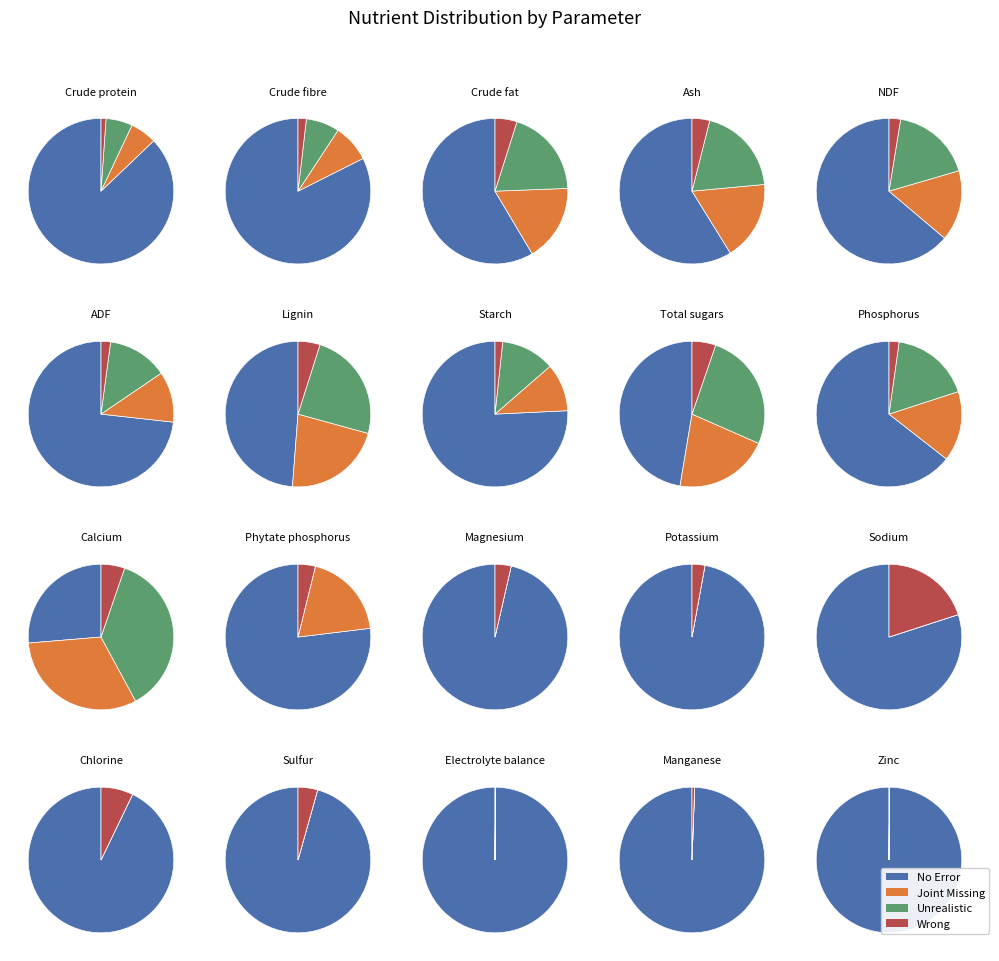

Does Sulfur represent more than half of the total?

No